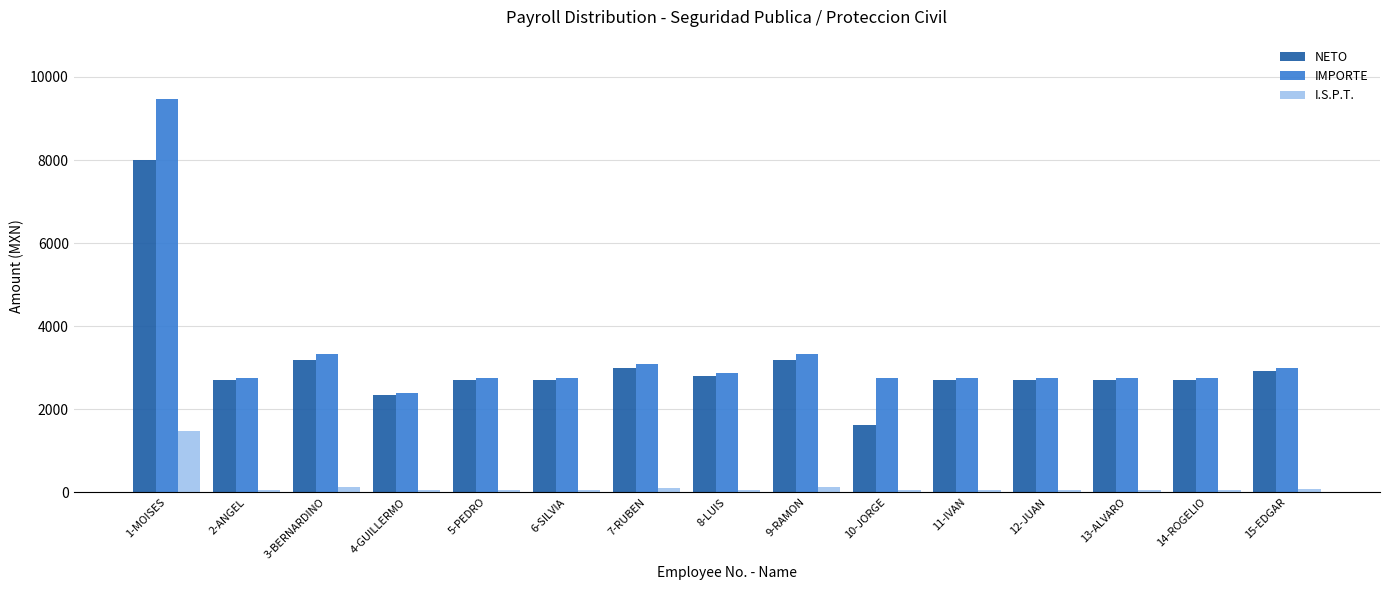

Which series has the widest spread of values?

IMPORTE